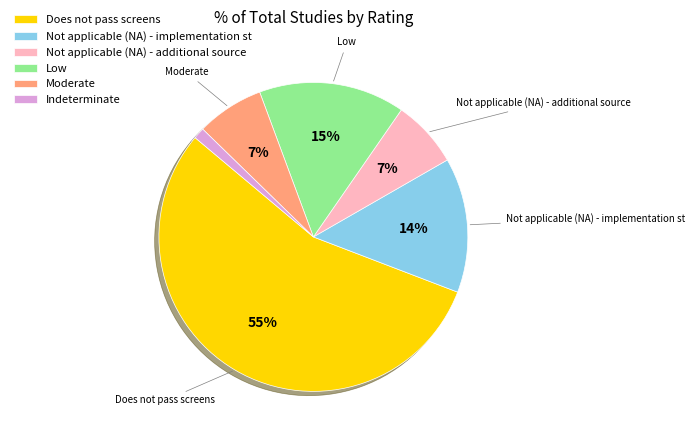

How many segments does this pie chart have?

6